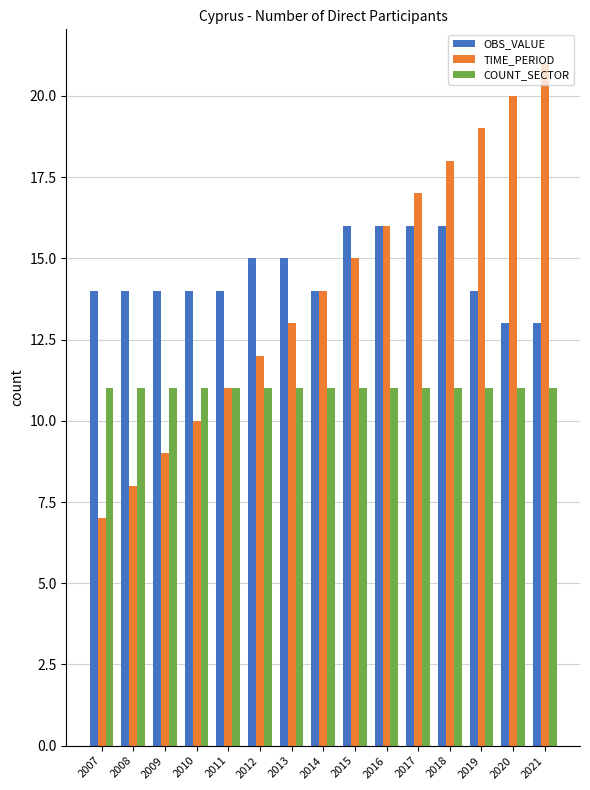

What is the sum of all TIME_PERIOD values?

210